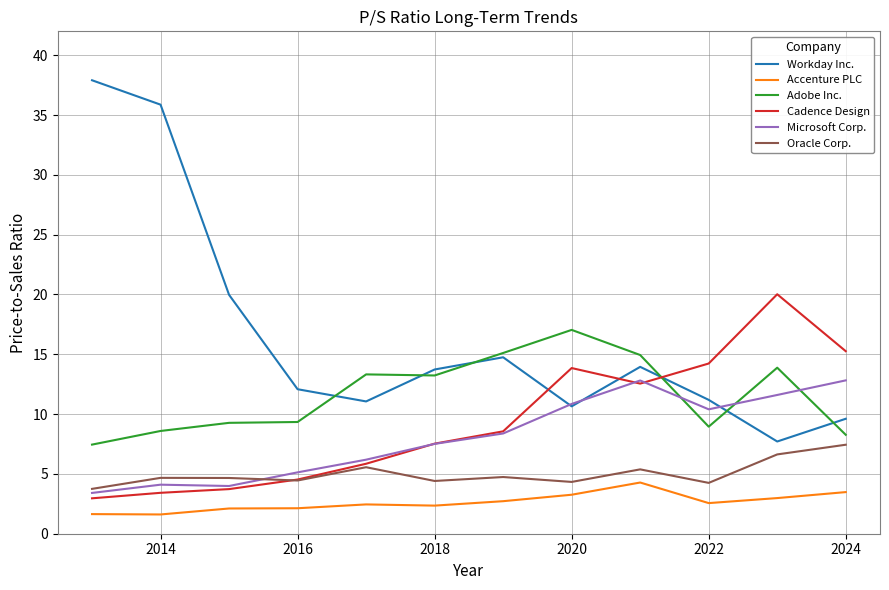

List the series in order of their peak value, highest first.

Workday Inc., Cadence Design, Adobe Inc., Microsoft Corp., Oracle Corp., Accenture PLC